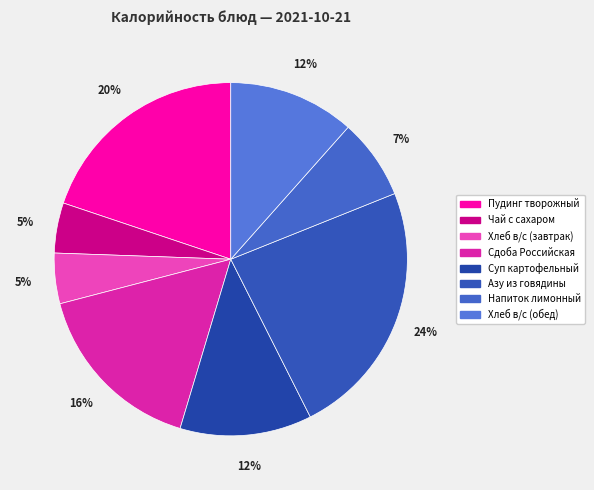

What is the change in value from Чай с сахаром to Хлеб в/с (завтрак)?

+0.4